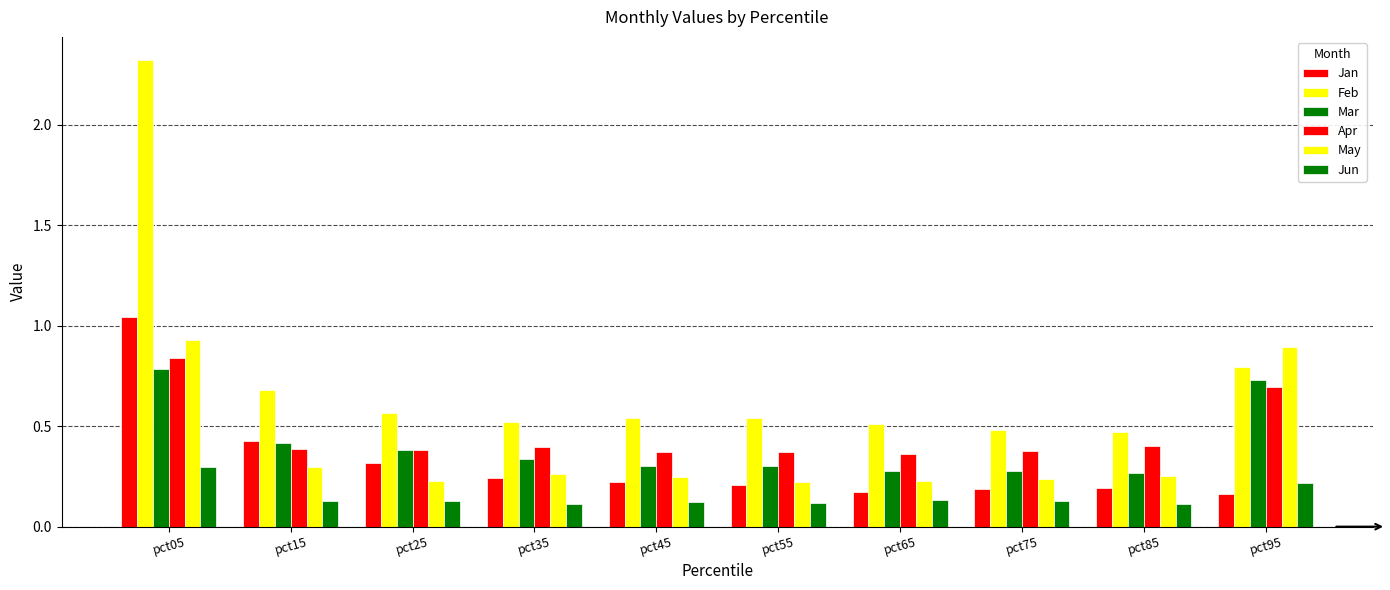

How many series are shown in this chart?

6